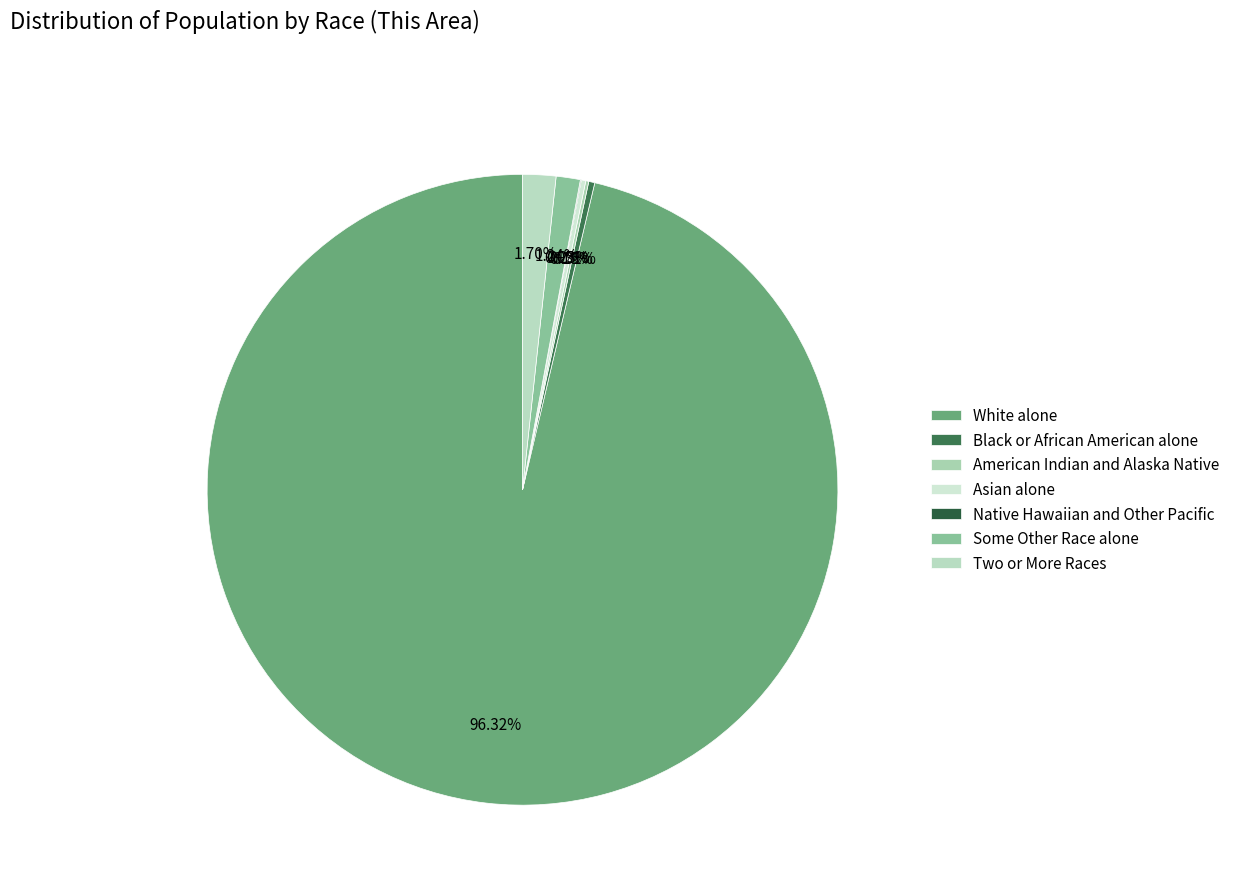

Count the number of slices in the pie.

7